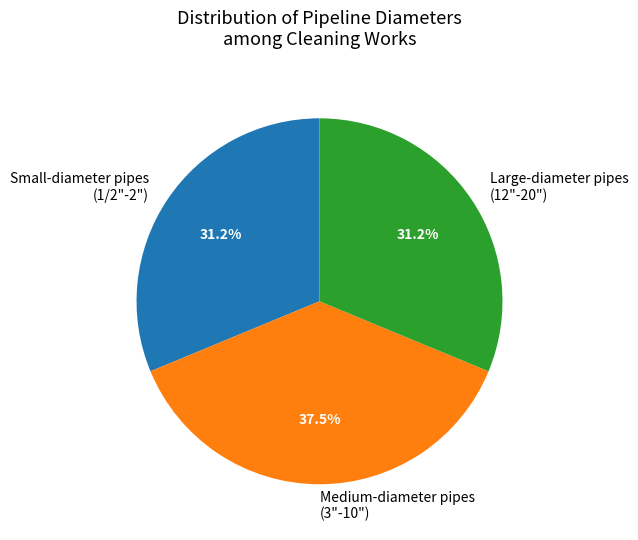

Count the number of slices in the pie.

3